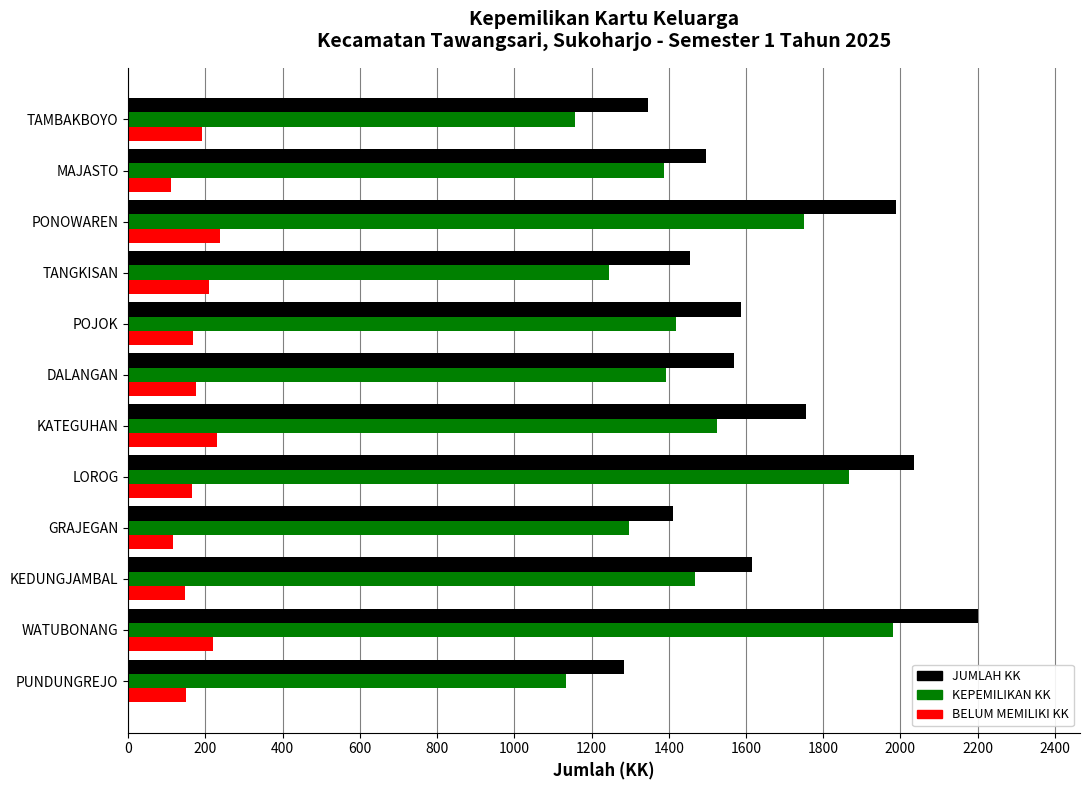

Which series has the largest total across all categories?

JUMLAH KK